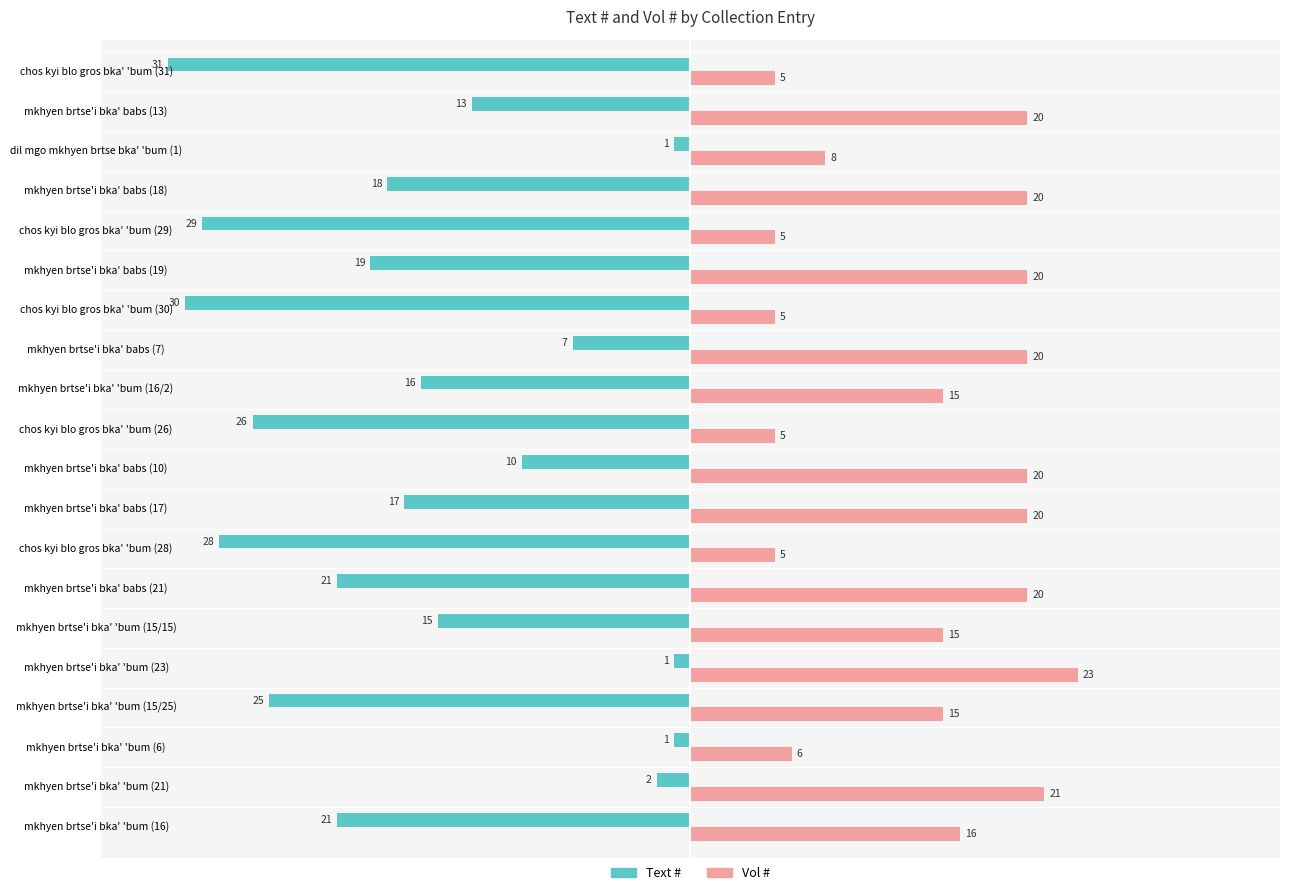

Which label corresponds to the largest value in the chart?

mkhyen brtse'i bka' 'bum (23)